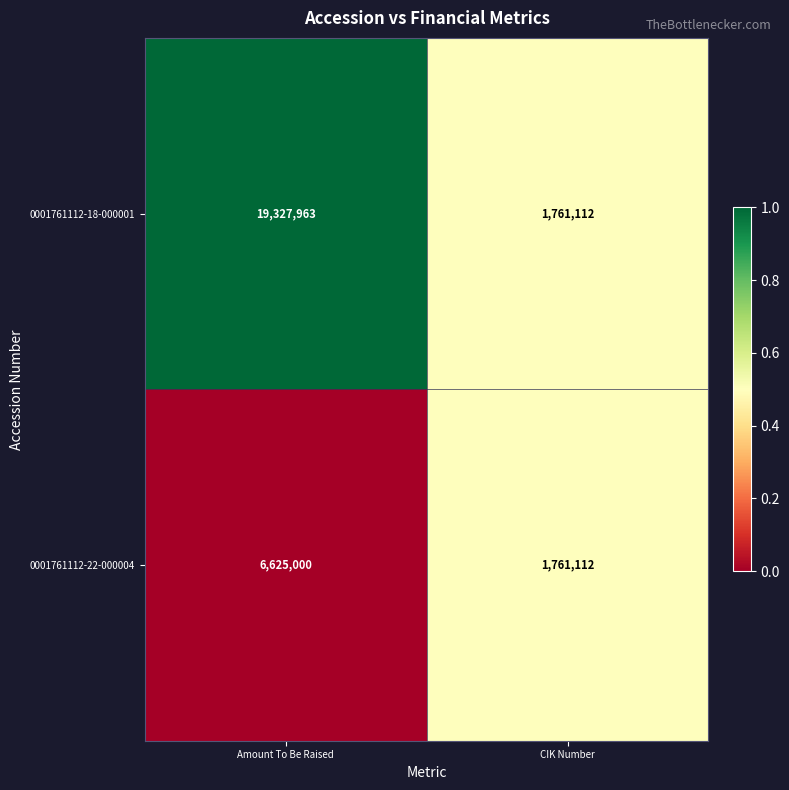

Is it true that 0001761112-22-000004 equals 10045546 at Amount To Be Raised?

False